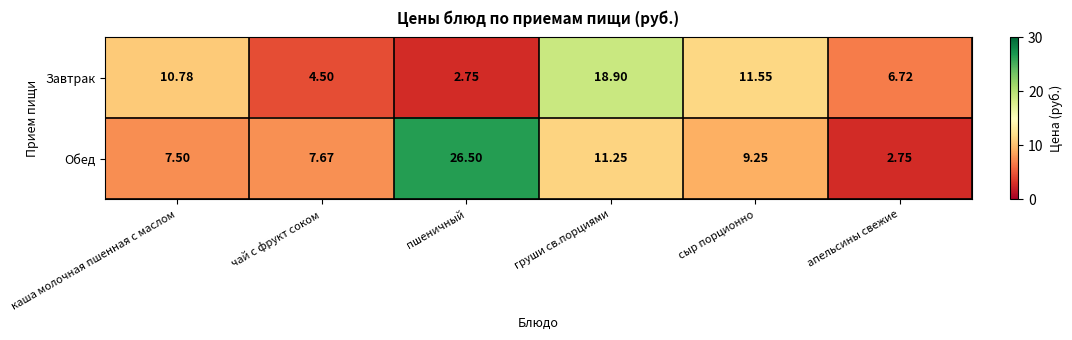

At which label does Завтрак reach its minimum?

пшеничный